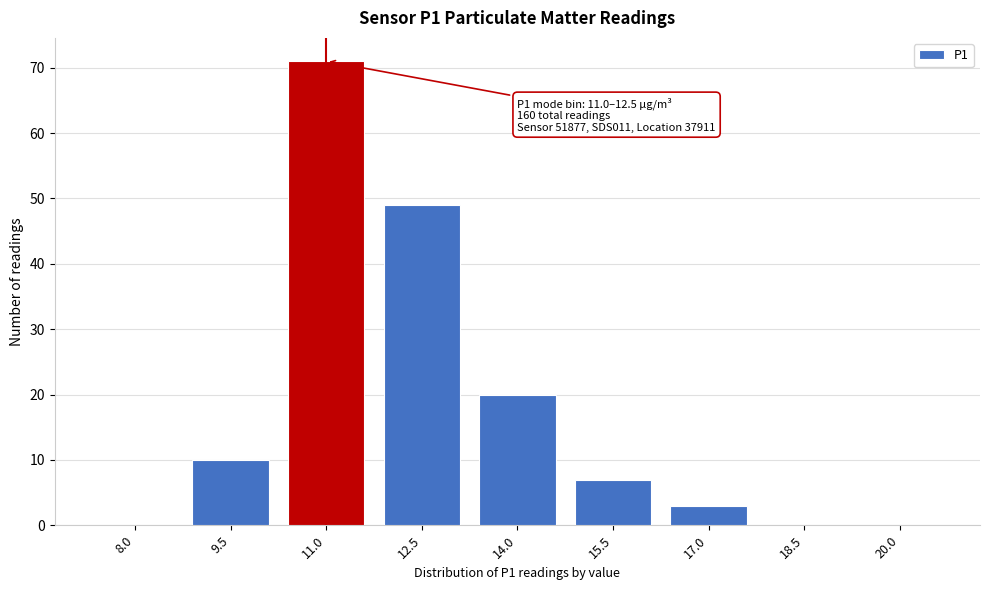

Reading right to left, extract all data points from this chart.

20.0=0	18.5=0	17.0=3	15.5=7	14.0=20	12.5=49	11.0=71	9.5=10	8.0=0